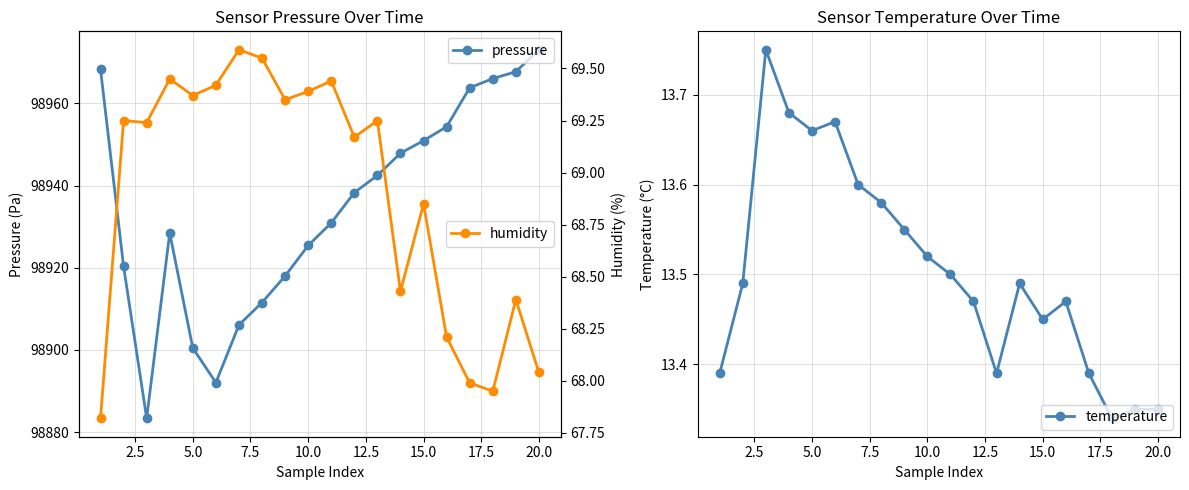

What is the value of the pressure point at the 18th from the left?

98966.0